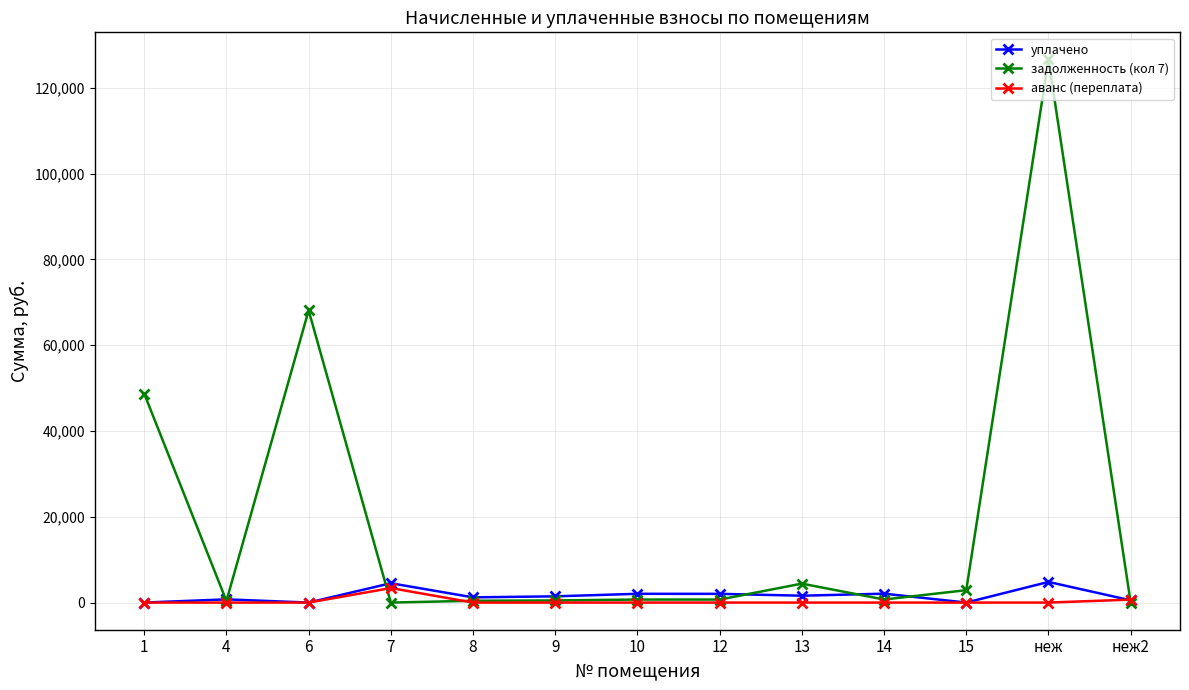

Is it true that аванс (переплата) equals 0.0 at 15?

True